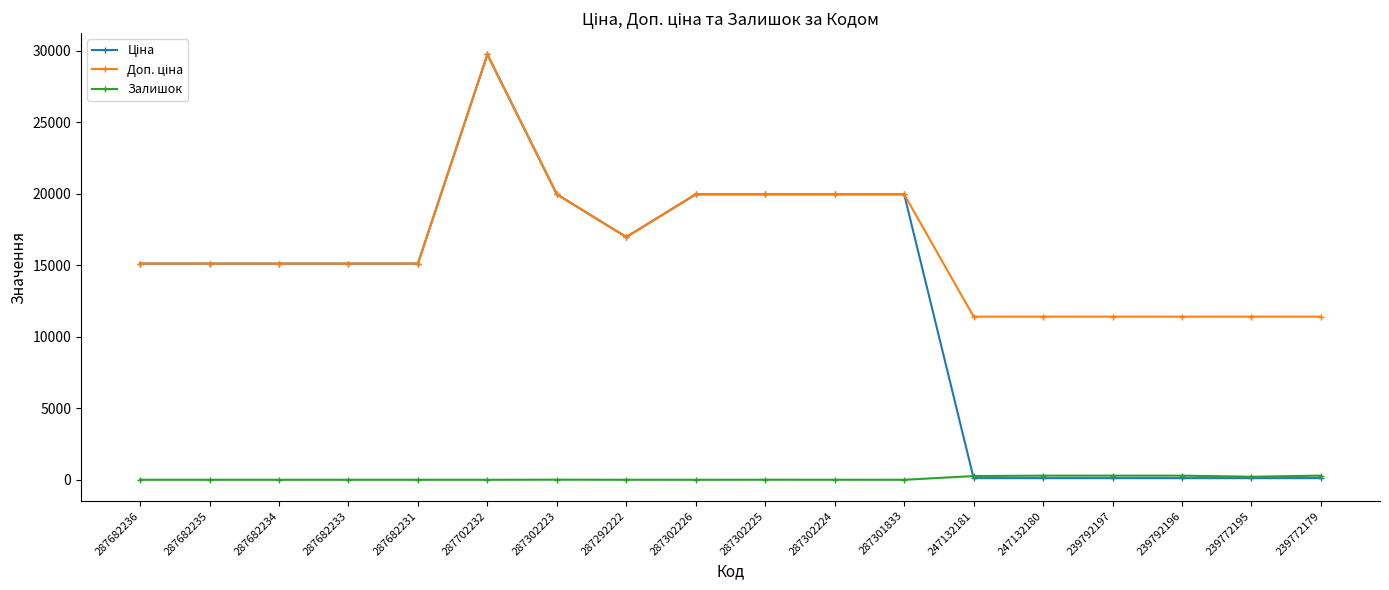

Is this an area chart (filled region under the line)?

No